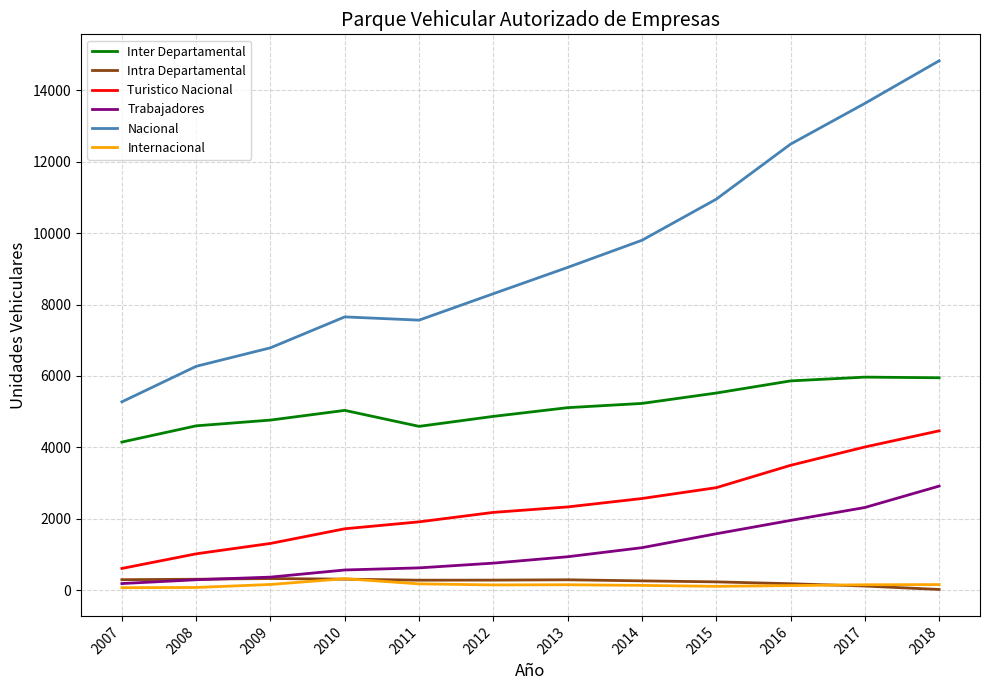

What is the difference between the maximum and minimum values in the Nacional series?

9558